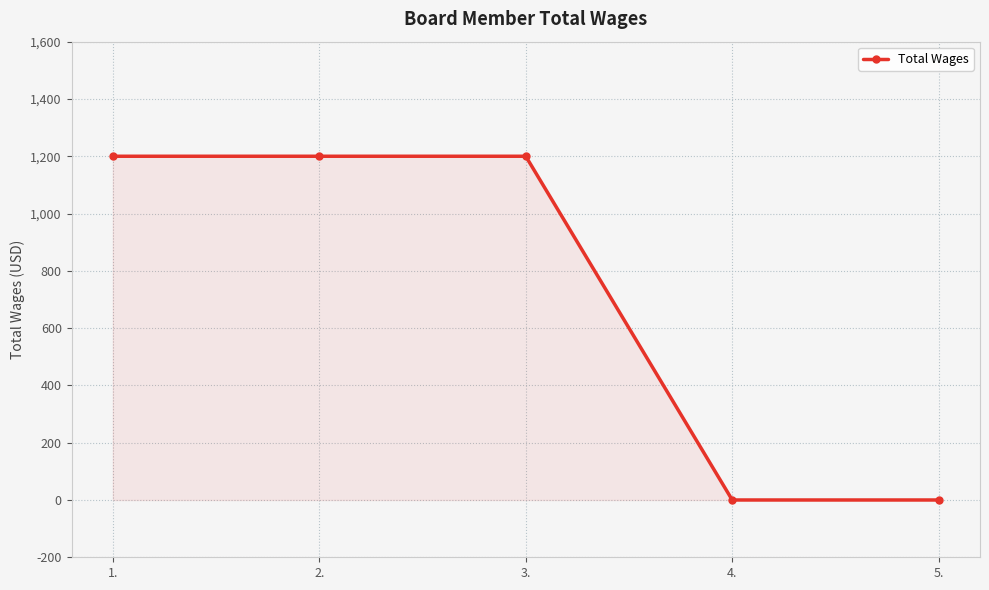

What is the difference between the maximum and second lowest values?

1200